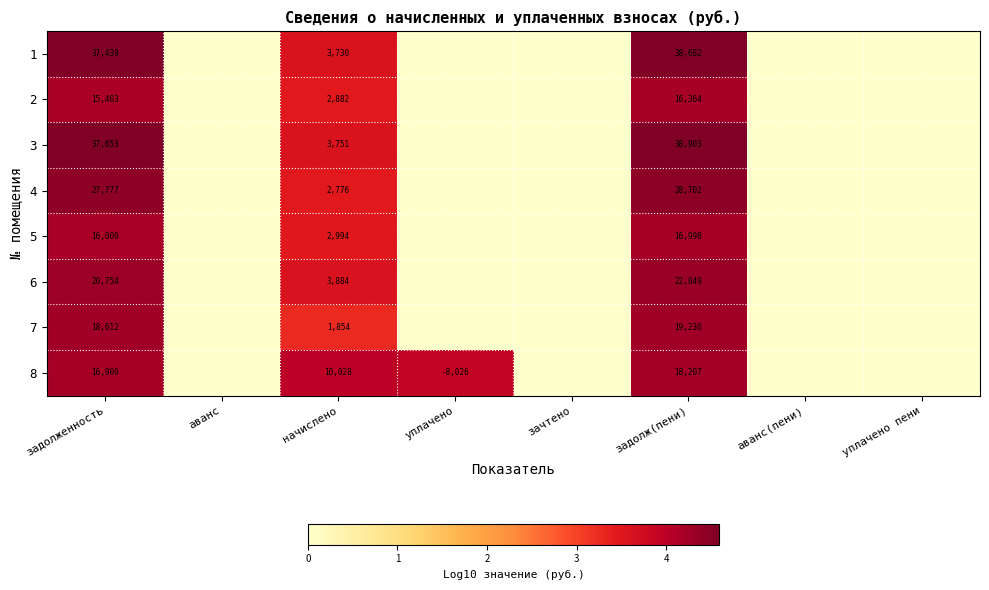

What is the sum of the 8 values at задолженность and начислено?

26928